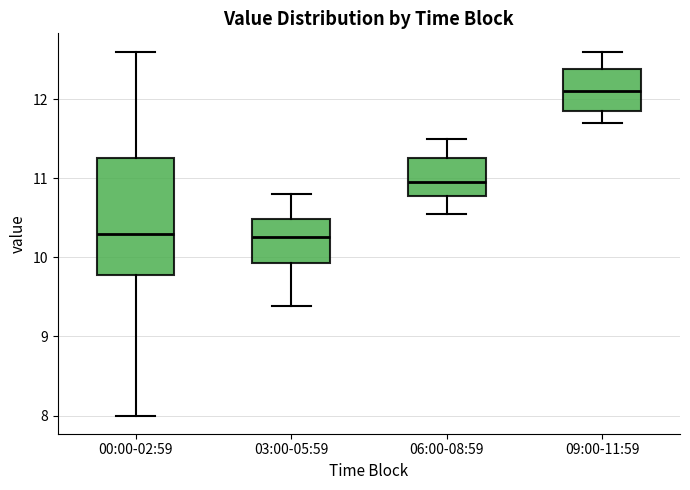

Where is the lower edge of the box for 00:00-02:59 on the y-axis? The values are not printed on the chart, so give them approximately, as read against the axis.

9.8